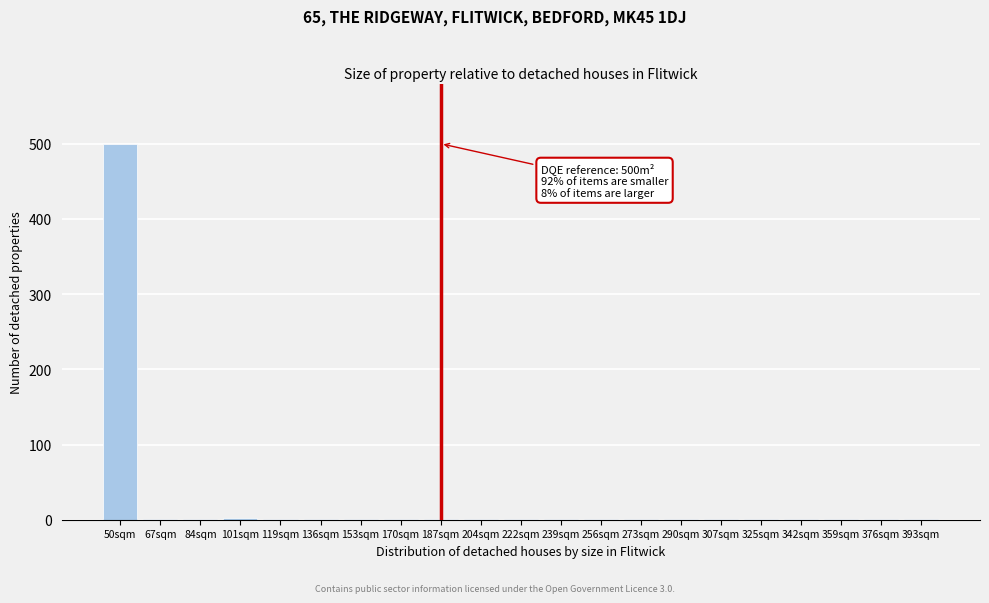

What is the maximum value shown in the chart?

500